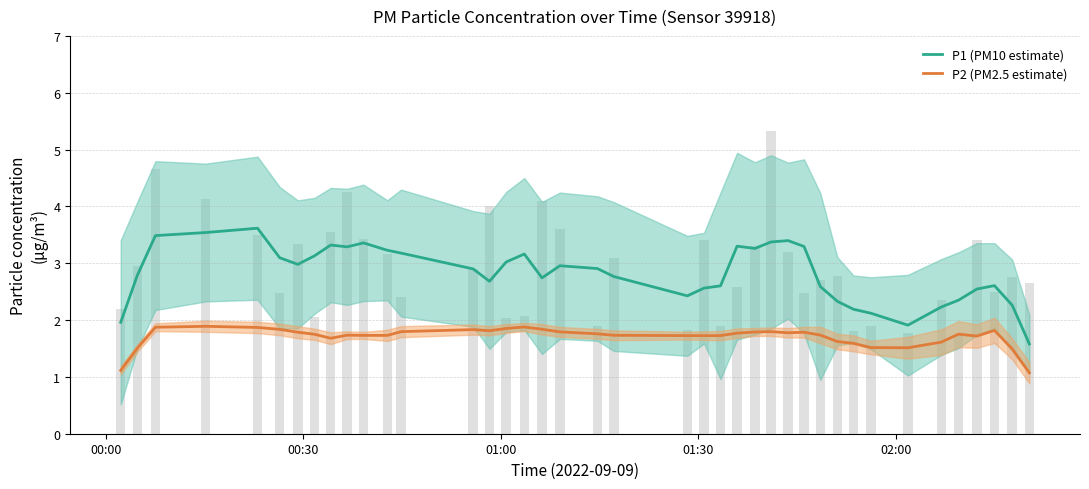

Where is P1 (PM10 estimate) nearest to the value 2?

00:00